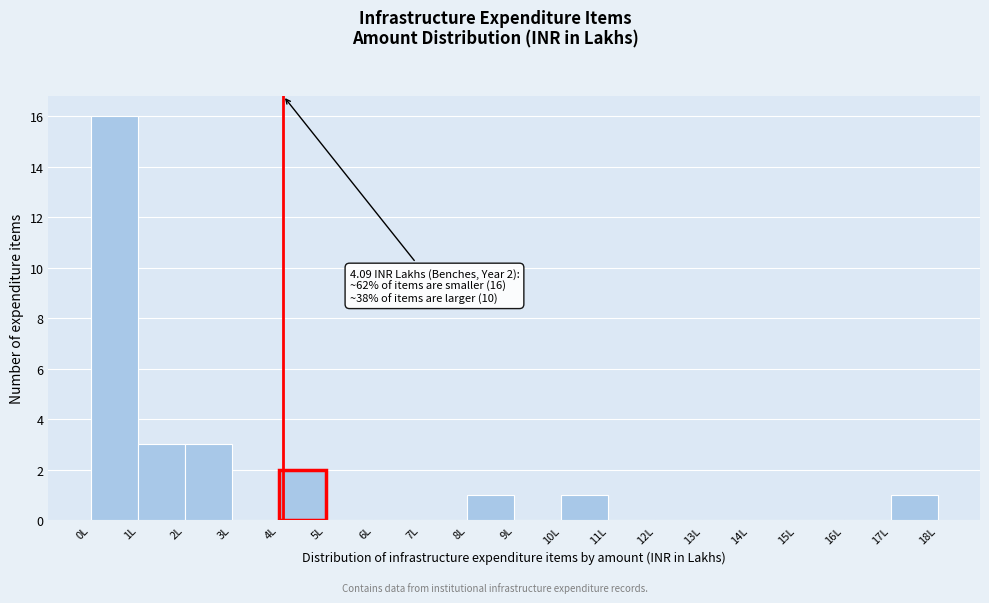

Over which range of the x-axis is the bar tallest?

0 to 1